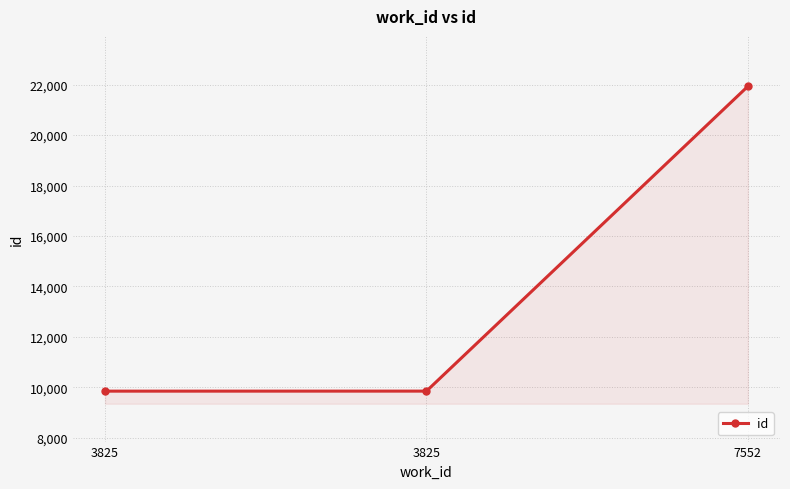

Rank the categories by value from lowest to highest.

3825, 3825, 7552